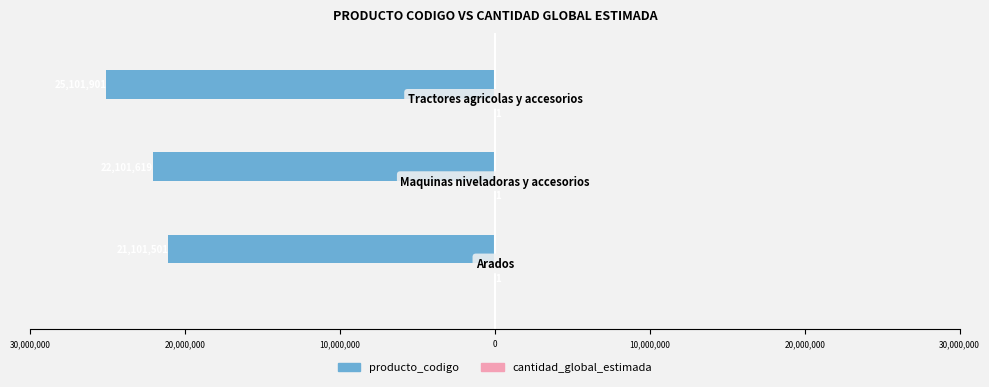

How many bars are there in total?

6